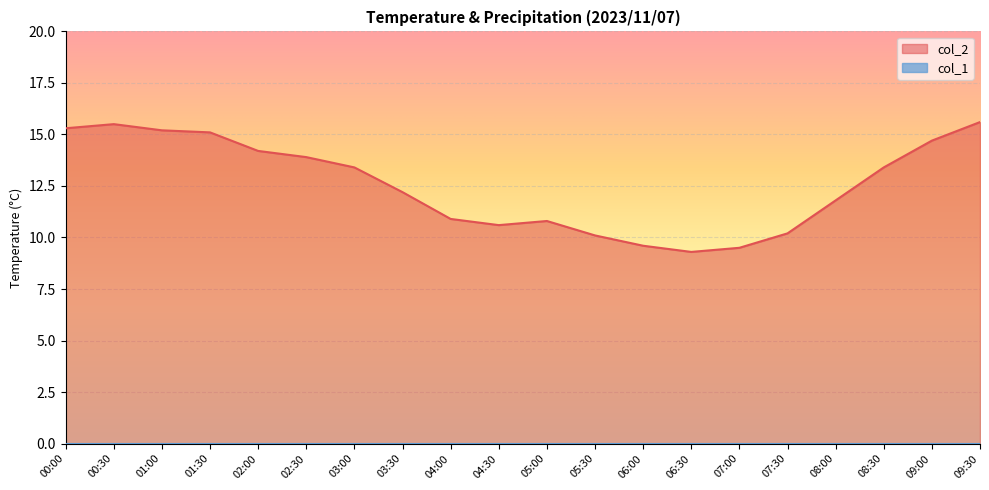

How many interior local valleys (lower than both neighbors) does the data have?

2